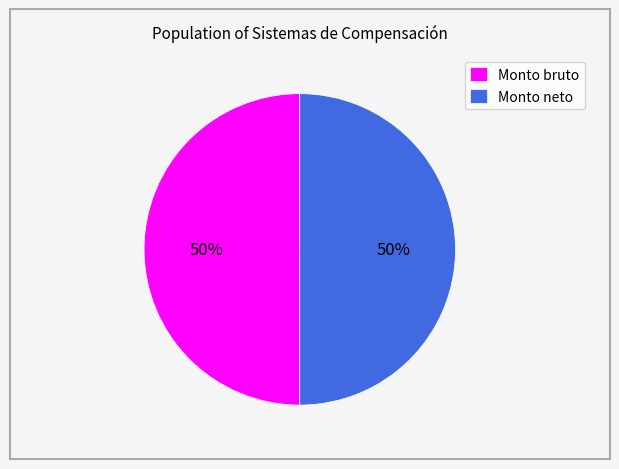

To the nearest percent, what is the average slice percentage?

50%